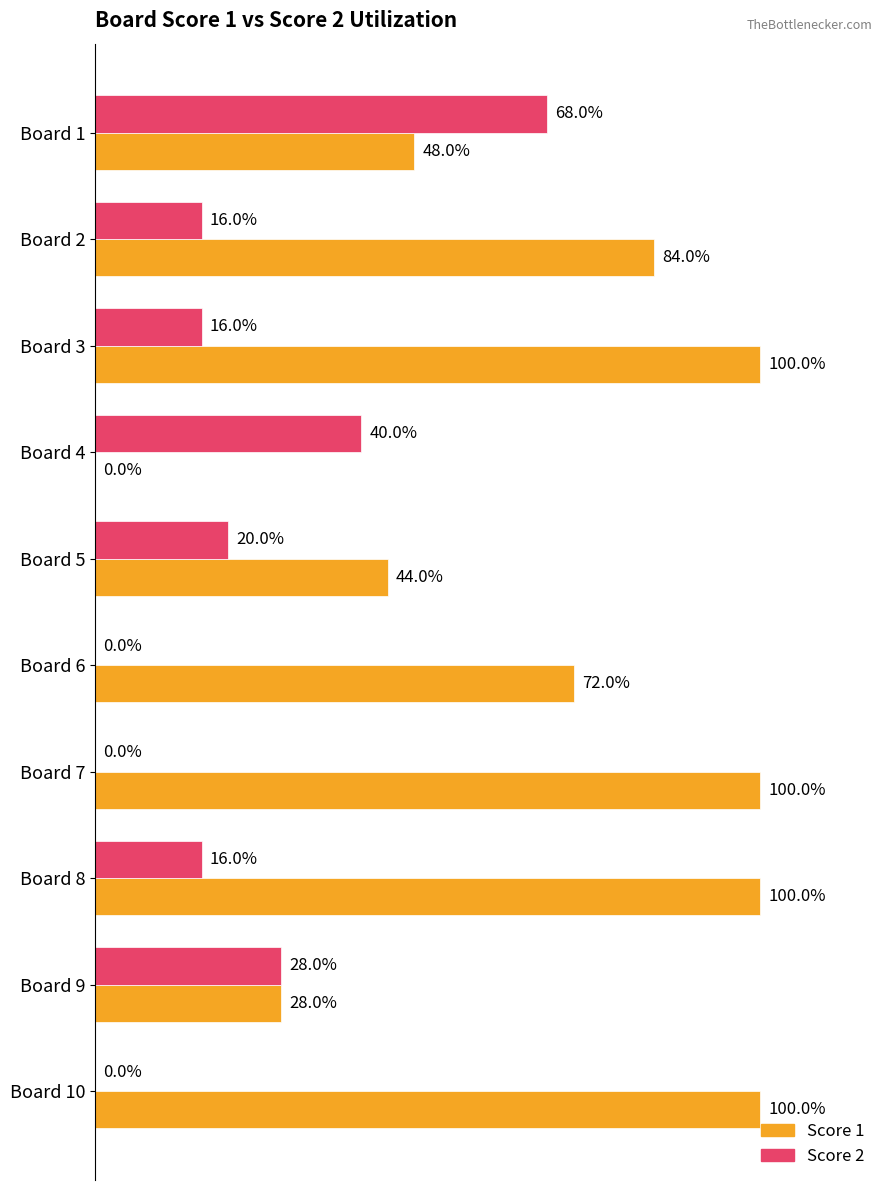

What are all the series names shown in the legend?

Score 1, Score 2